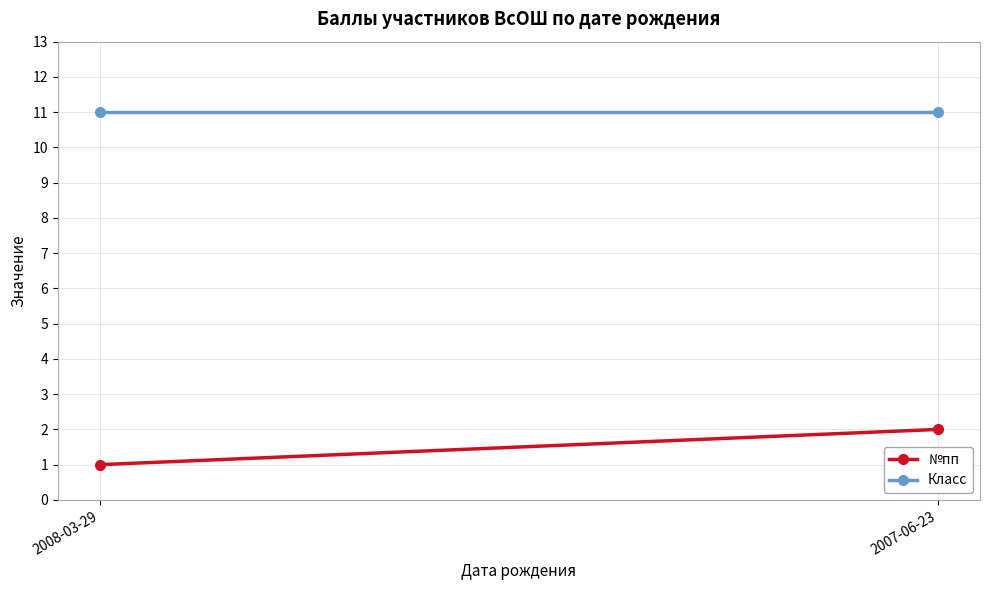

List the labels in order of №пп value, smallest first.

2008-03-29, 2007-06-23